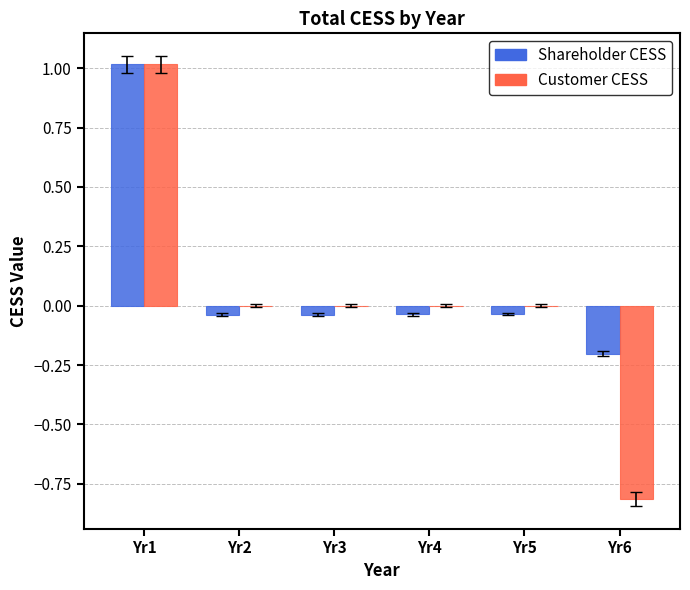

At which category is the sum across all series the highest?

Yr1